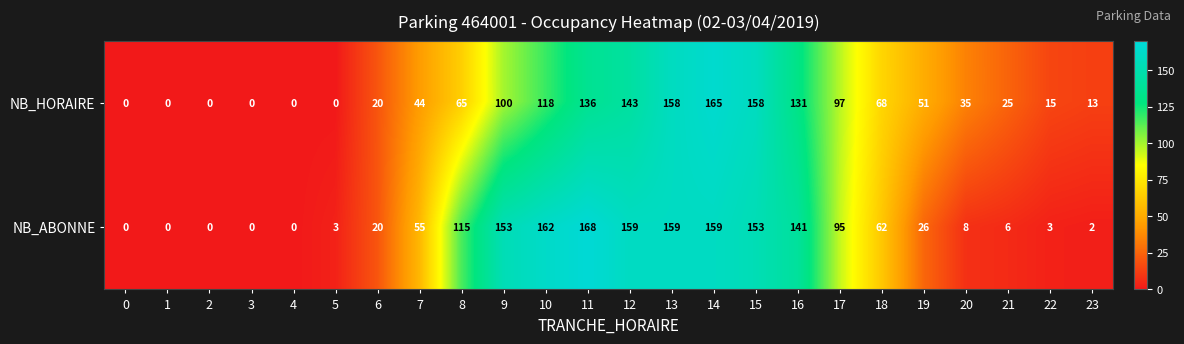

Which series changed the most between 12 and 23?

NB_ABONNE